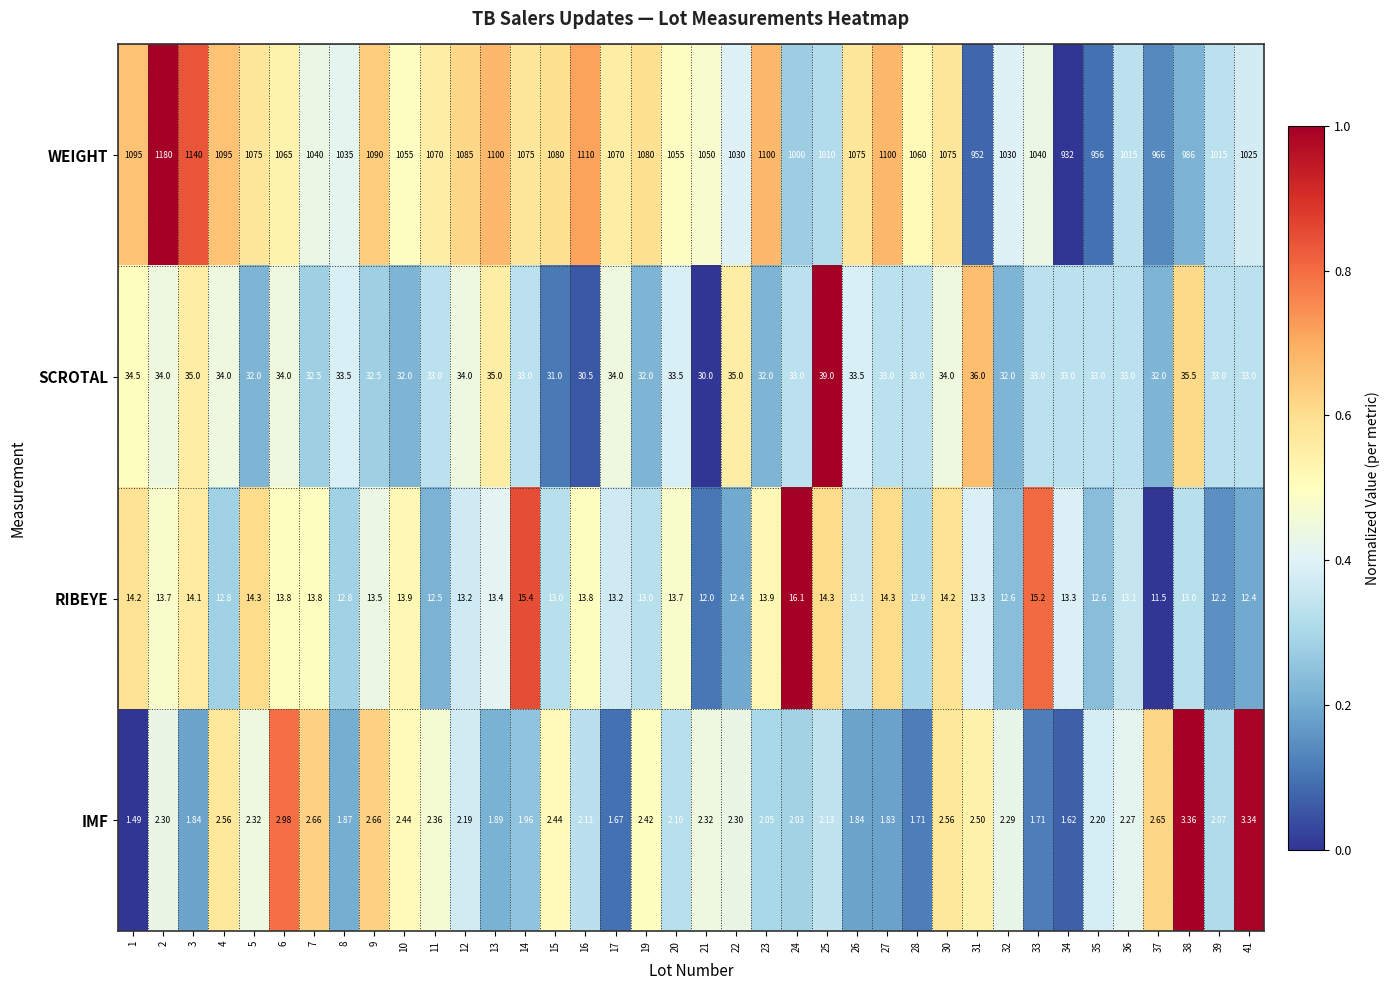

Which series has the largest total across all categories?

WEIGHT